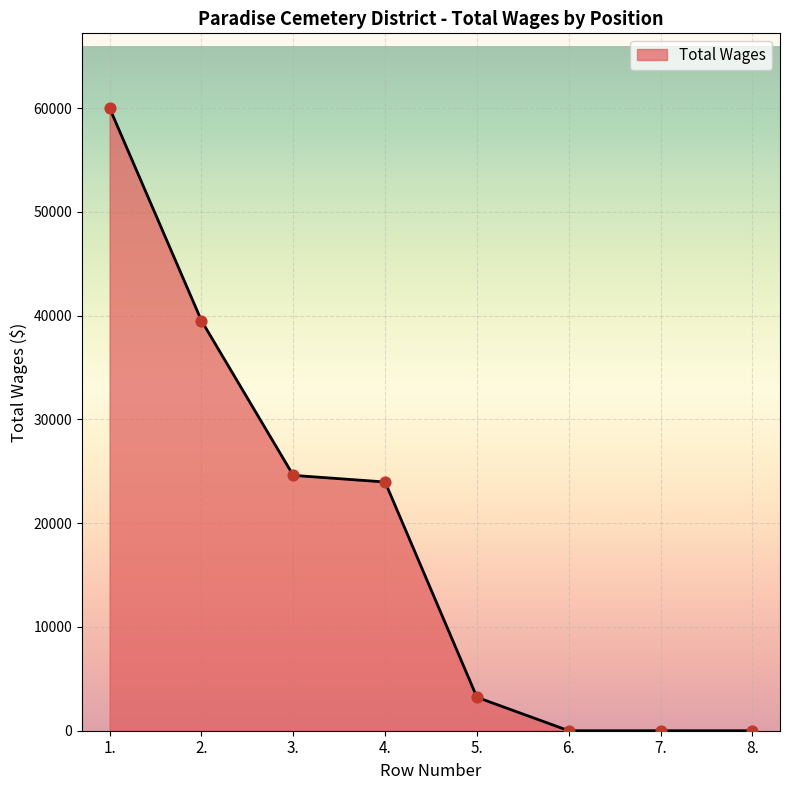

Which has a higher value, 1. or 6.?

1.